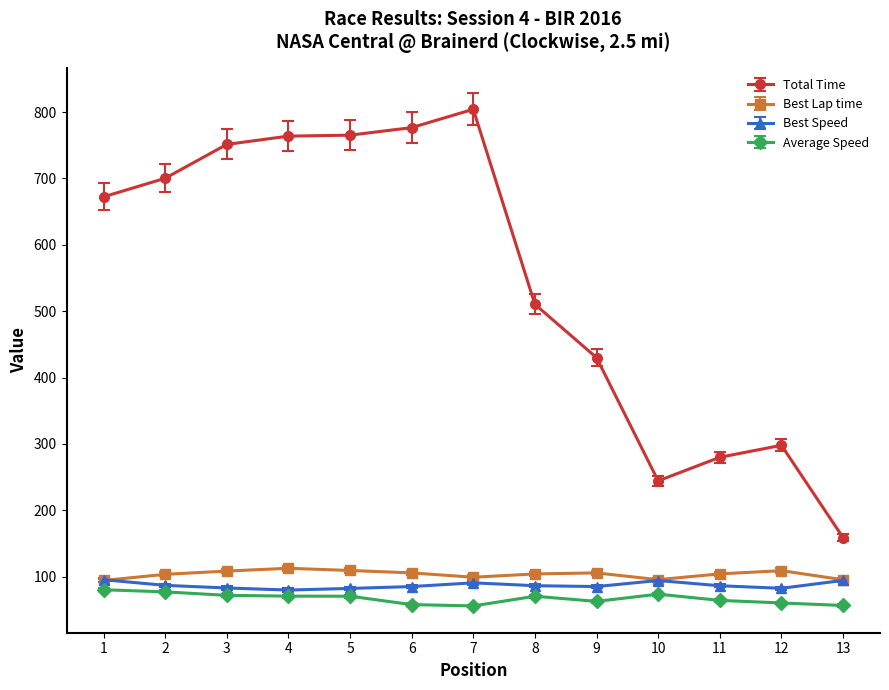

What is the value of the Average Speed point at the 8th from the left?

70.5